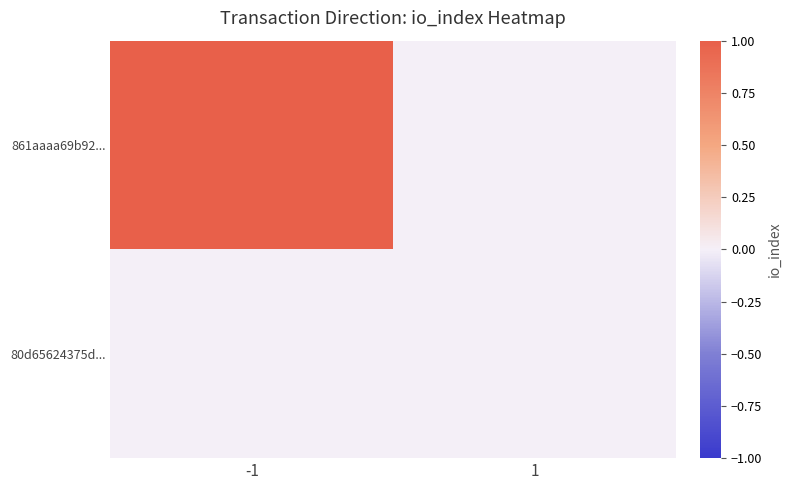

Reading left to right, transcribe all the data shown in this chart.

861aaaa69b92...: -1=1	1=0
80d65624375d...: -1=0	1=0